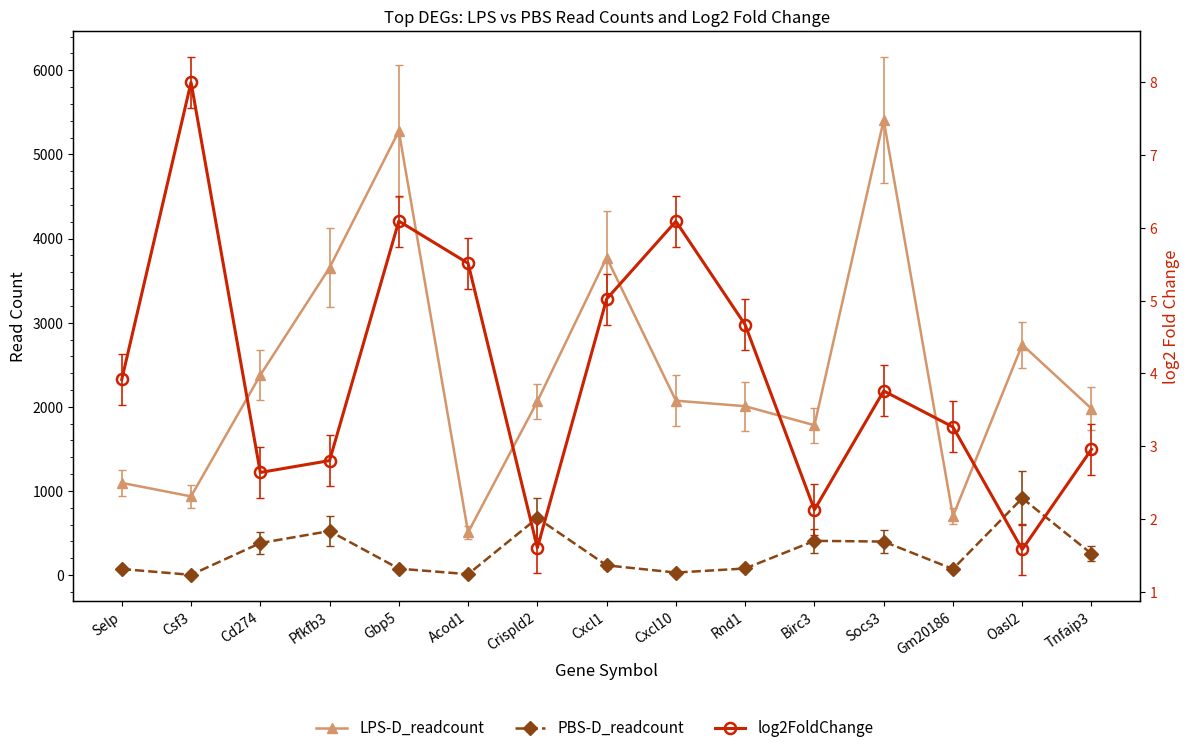

Rank the series at Selp from lowest to highest value.

log2FoldChange, PBS-D_readcount, LPS-D_readcount